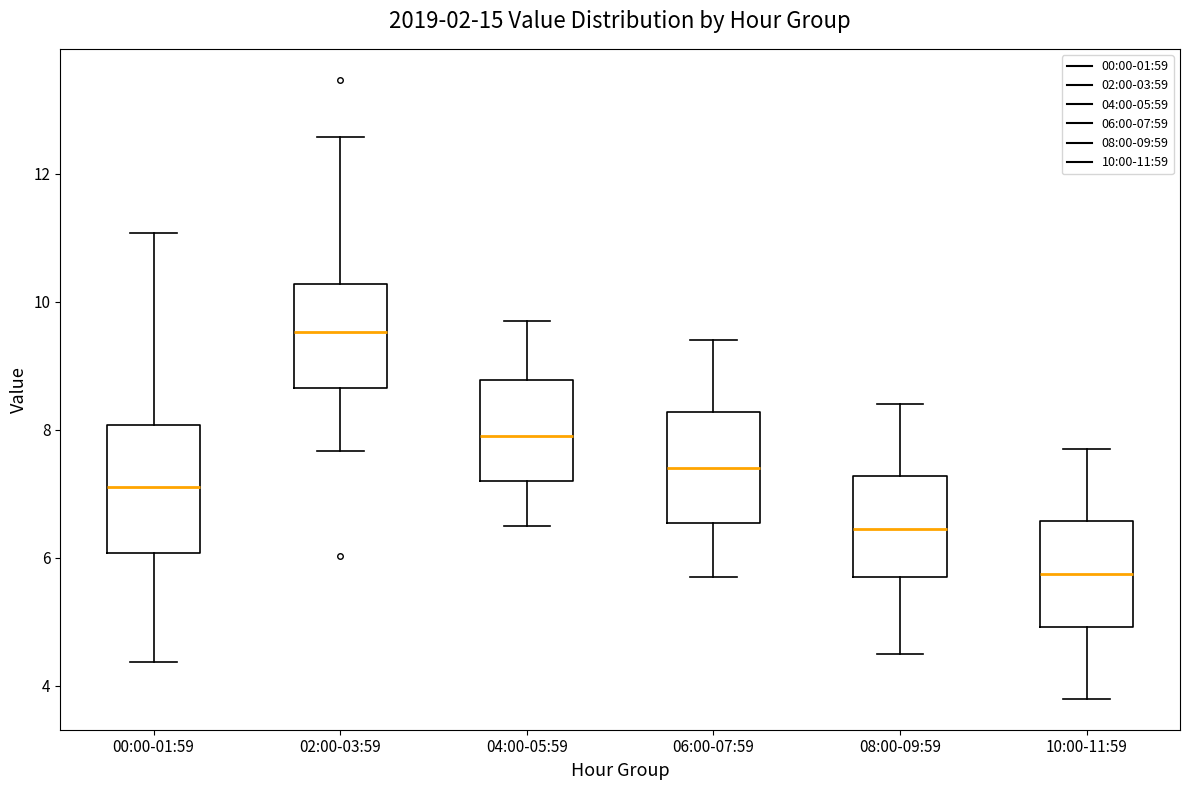

Reading left to right, read every box against the y-axis: the position of its median line, the range the box covers, and the ends of its whiskers. The values are not printed on the chart, so give them approximately, as read against the axis.

00:00-01:59: median 7.2, box 6.0 to 8.0, whiskers 4.4 to 11.0
02:00-03:59: median 9.6, box 8.6 to 10.2, whiskers 7.6 to 12.6
04:00-05:59: median 8.0, box 7.2 to 8.8, whiskers 6.6 to 9.8
06:00-07:59: median 7.4, box 6.6 to 8.2, whiskers 5.8 to 9.4
08:00-09:59: median 6.4, box 5.8 to 7.2, whiskers 4.6 to 8.4
10:00-11:59: median 5.8, box 5.0 to 6.6, whiskers 3.8 to 7.8